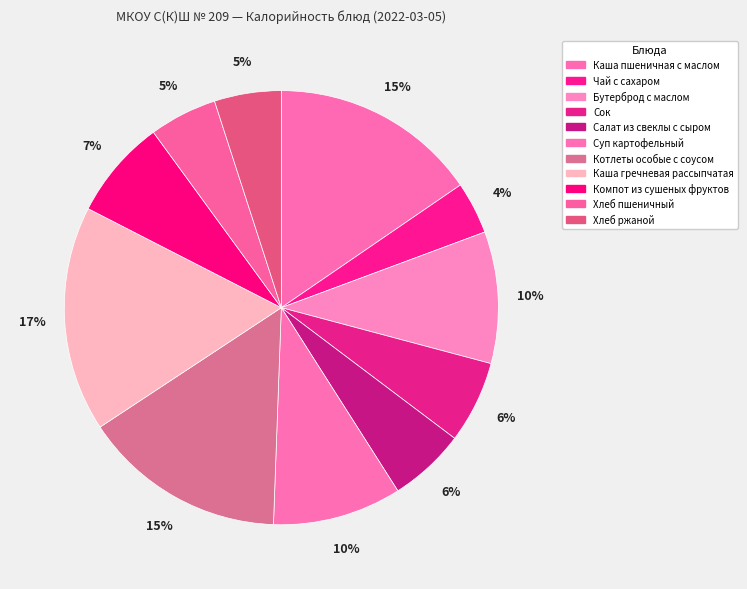

Does any single category account for the majority?

No